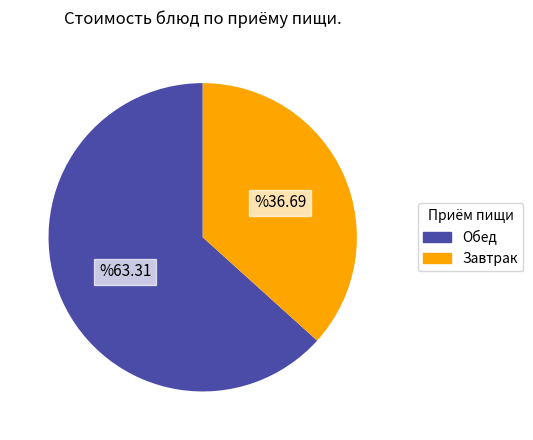

Does any single category account for the majority?

Yes